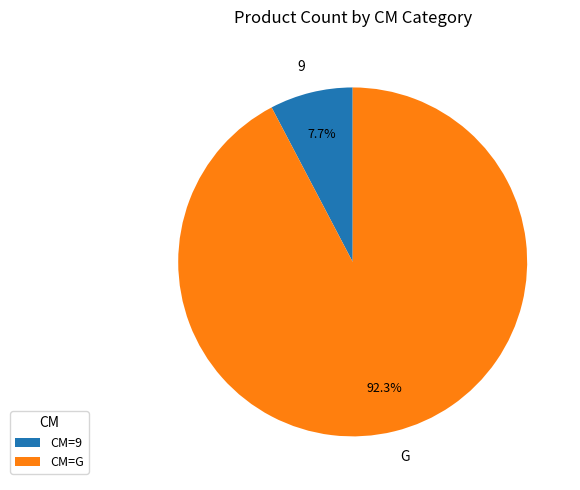

What is the smallest slice in the pie chart?

9